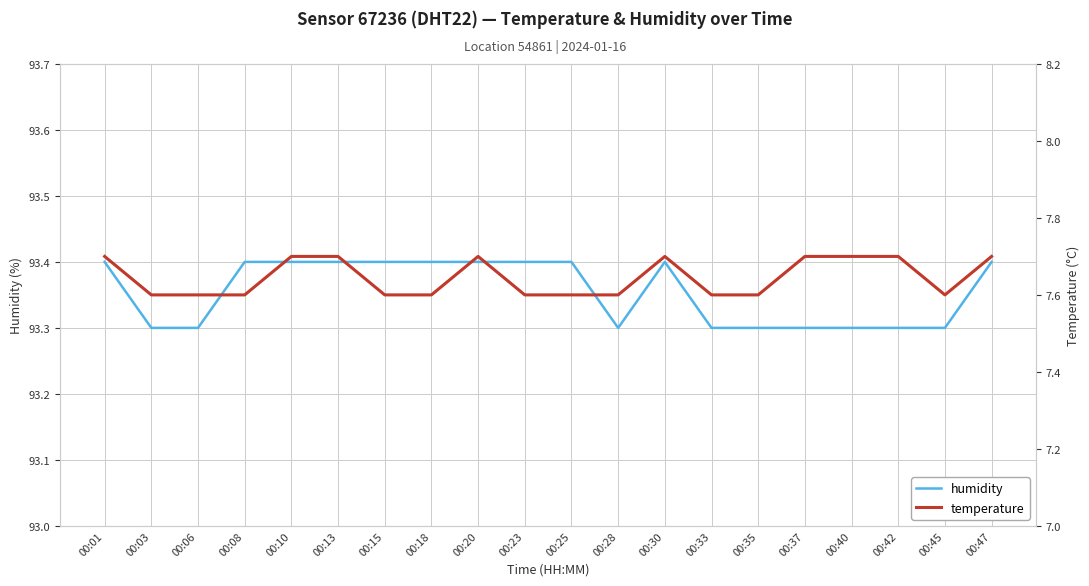

What is the average value of the temperature series?

7.6